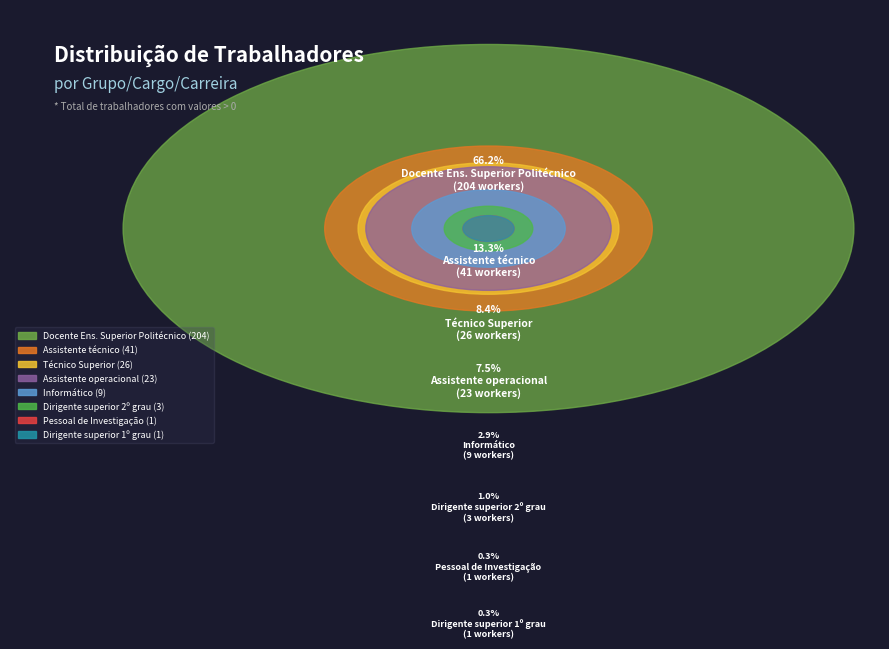

What is the ratio of the value at Assistente técnico to the value at Docente Ens. Superior Politécnico?

0.2